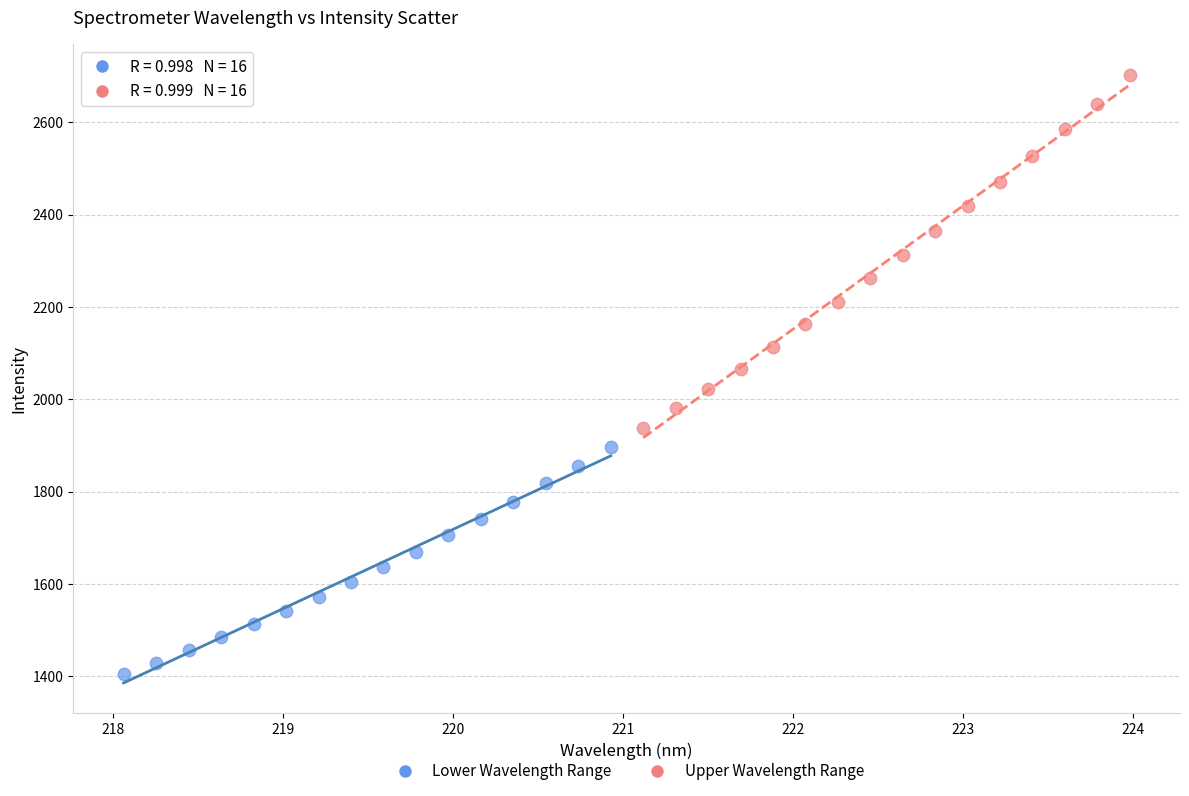

What are all the series names shown in the legend?

Lower Wavelength Range, Upper Wavelength Range